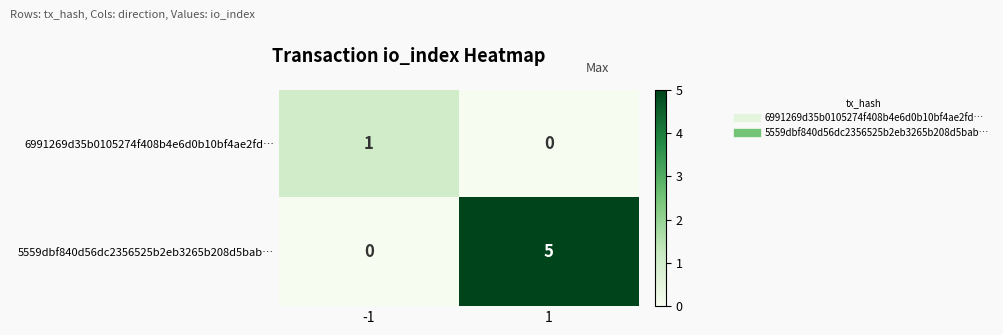

The 6991269d35b0105274f408b4e6d0b10bf4ae2fd… series shows 0 at 1. True or false?

True